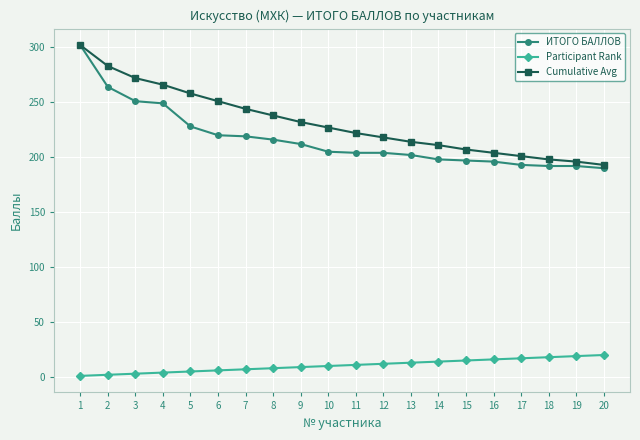

What is the lowest value of the Cumulative Avg series?

193